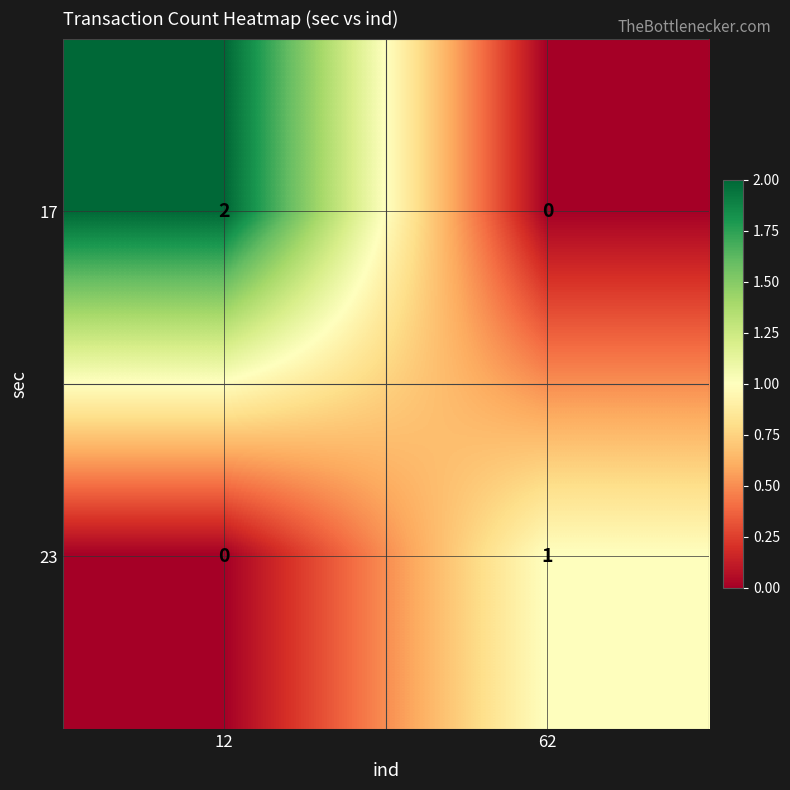

What is the difference between the highest and lowest values at 12?

2